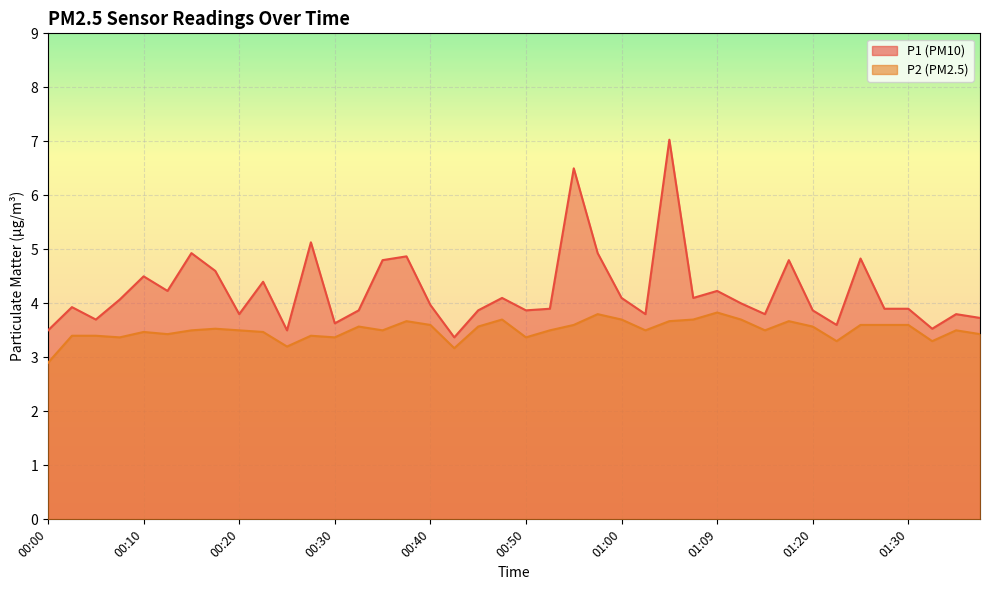

What position from the right is 00:17?

33